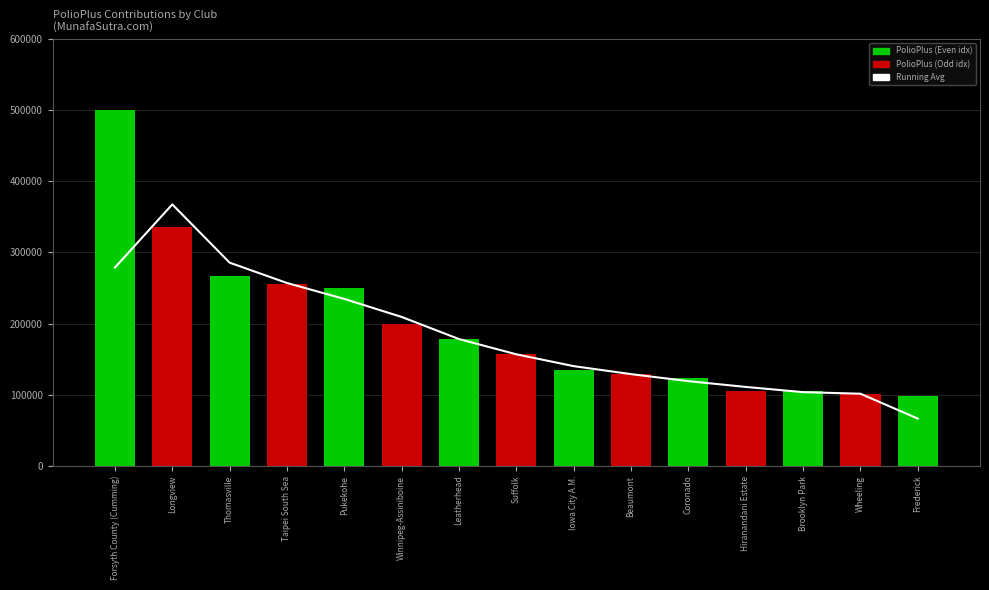

What is the label of the 5th bar from the left?

Pukekohe